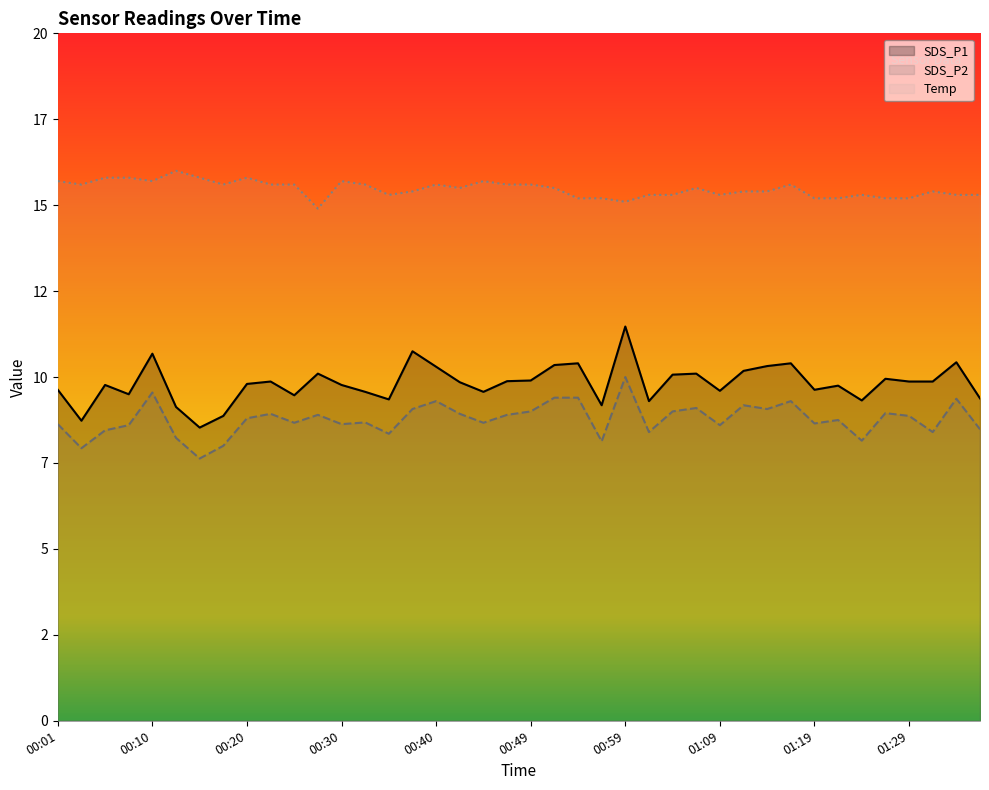

What are all the series names shown in the legend?

SDS_P1, SDS_P2, Temp